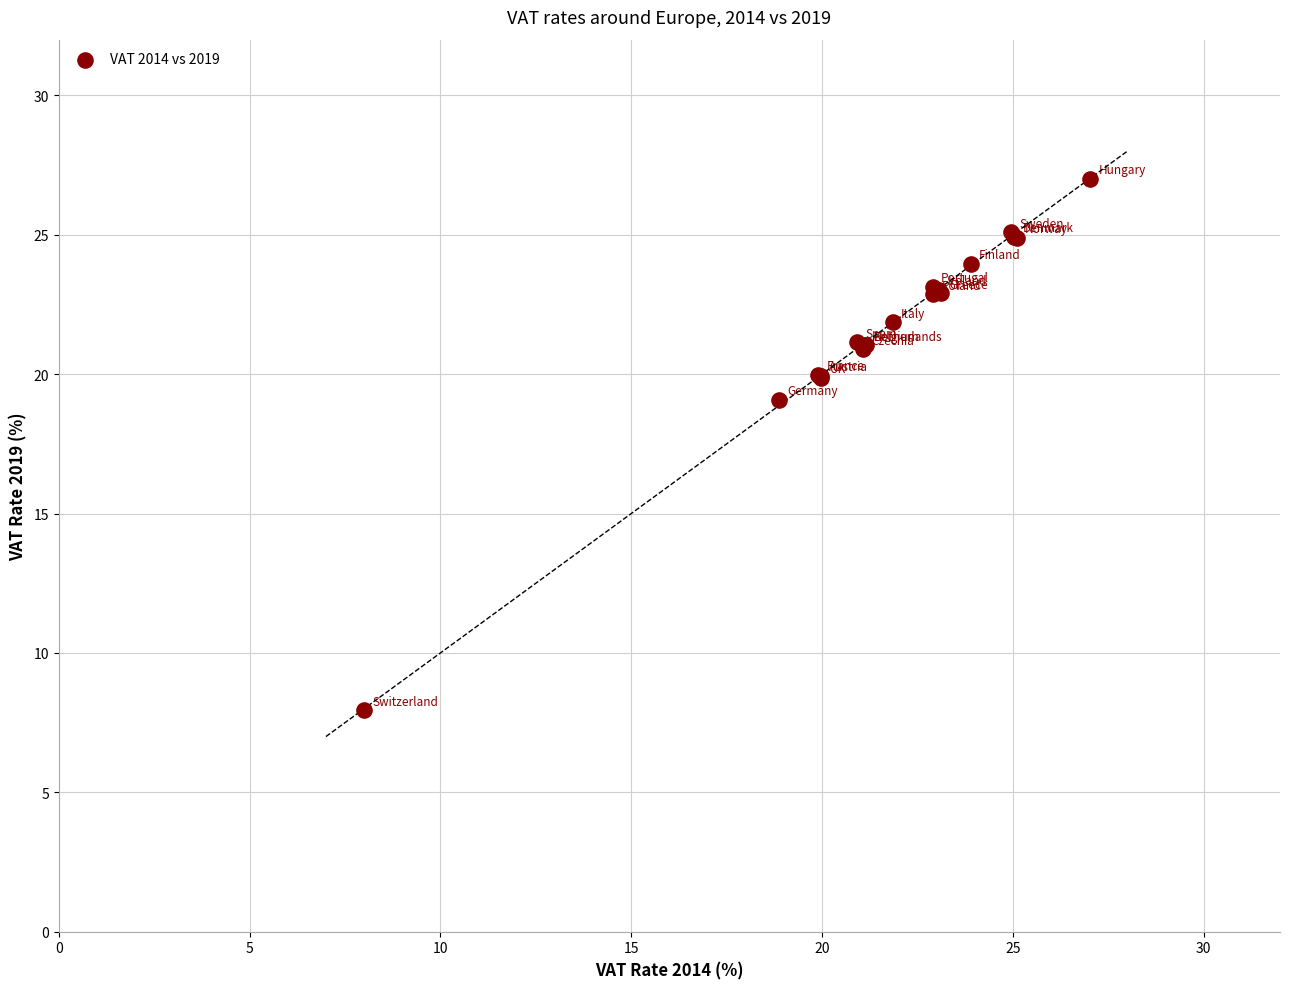

What Y value in the scatter plot is closest to 17?

19.1